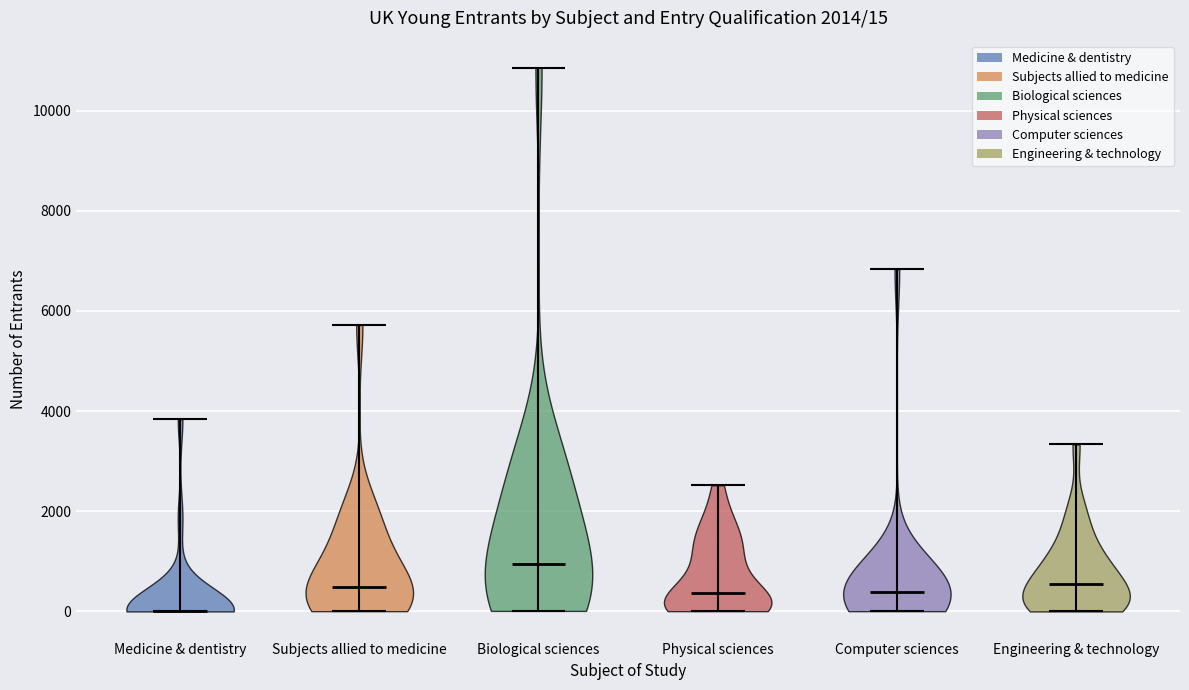

Which violin has the lowest median line?

Medicine & dentistry